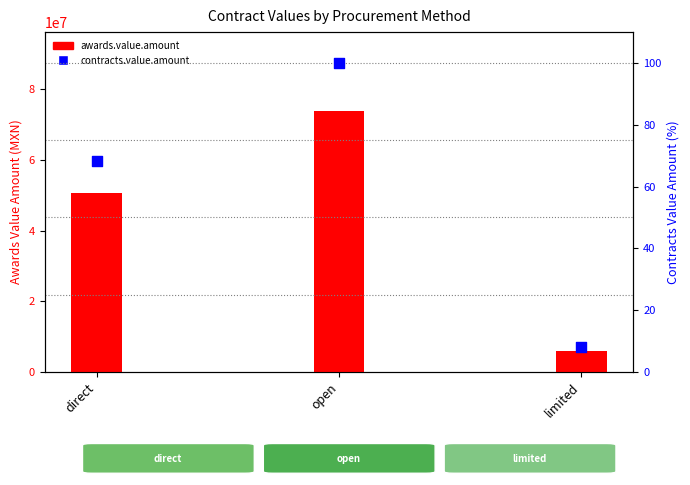

Which series reaches the maximum Y coordinate?

awards.value.amount